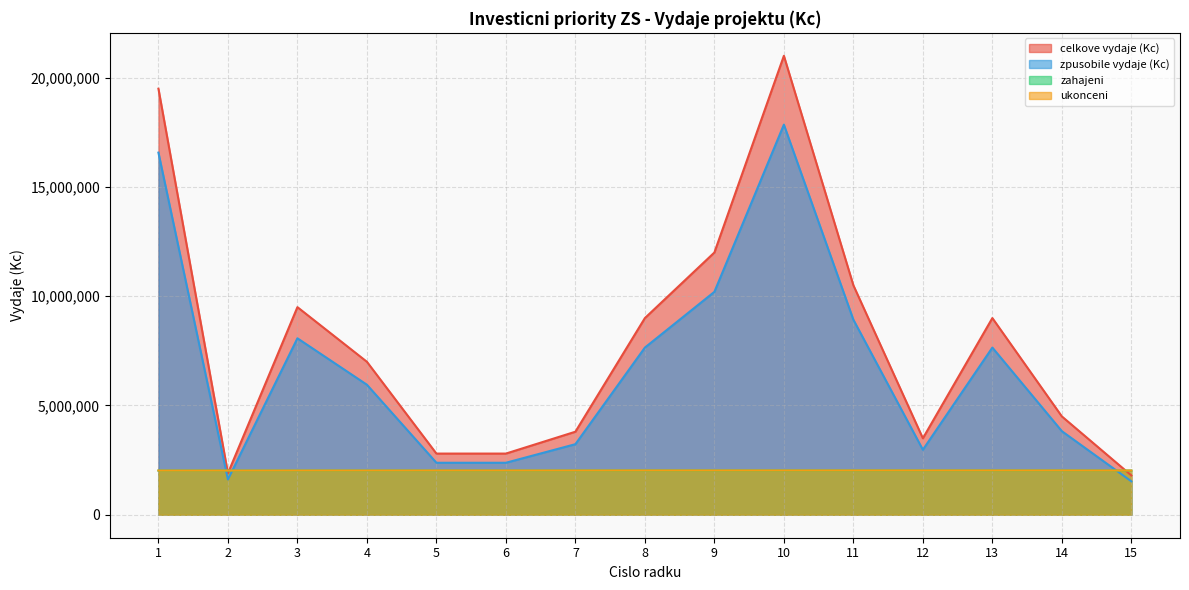

Which series has the largest range (max minus min)?

celkove vydaje (Kc)